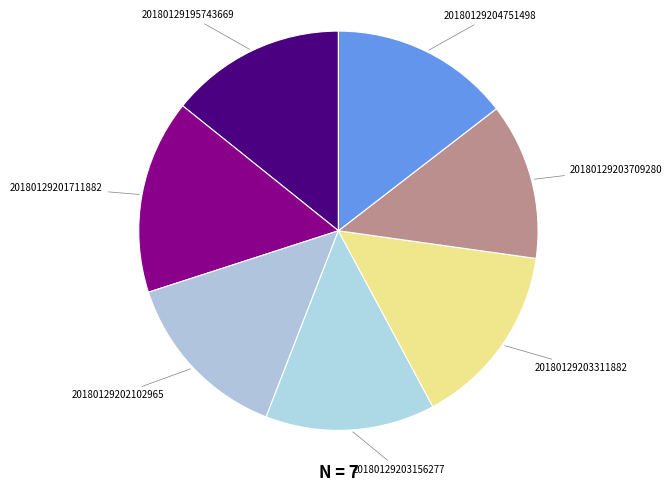

Which has a higher value, 20180129201711882 or 20180129203311882?

20180129201711882